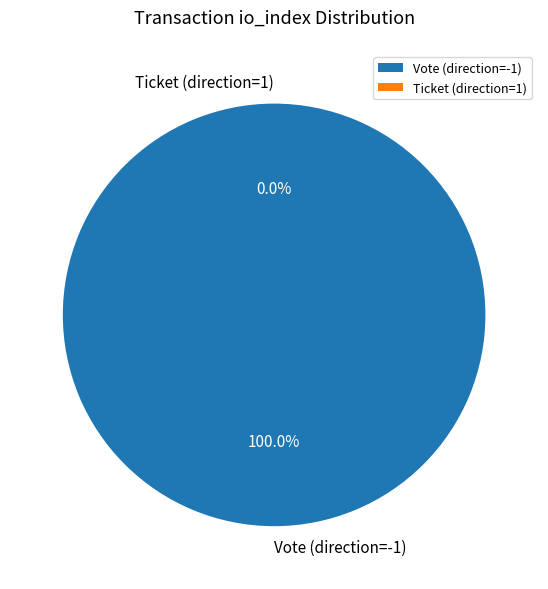

What is the smallest slice in the pie chart?

Ticket (direction=1)